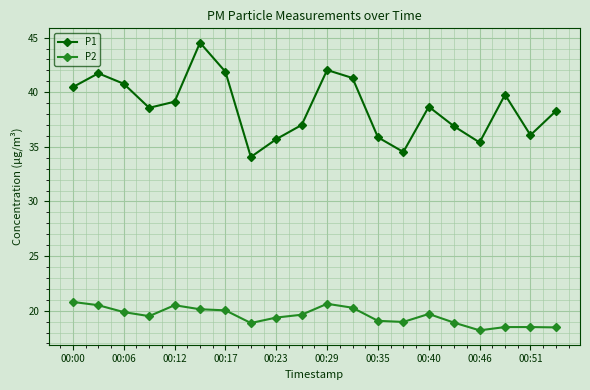

Rank the series by their maximum value, from highest to lowest.

P1, P2